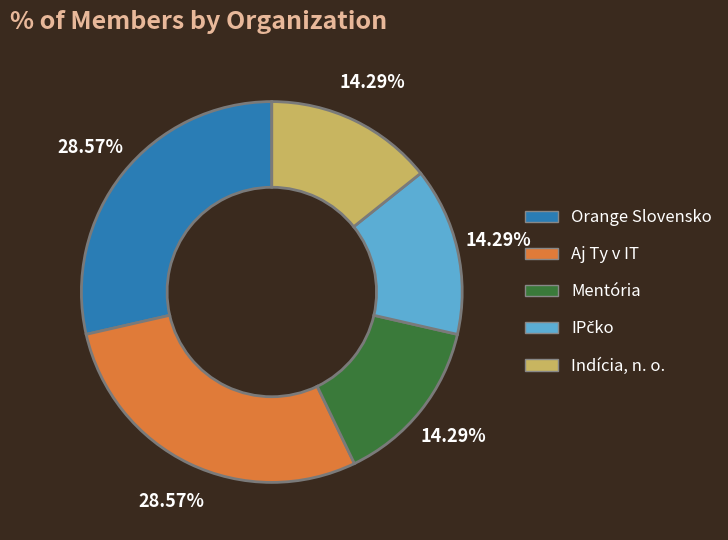

Is Aj Ty v IT the majority of the pie?

No